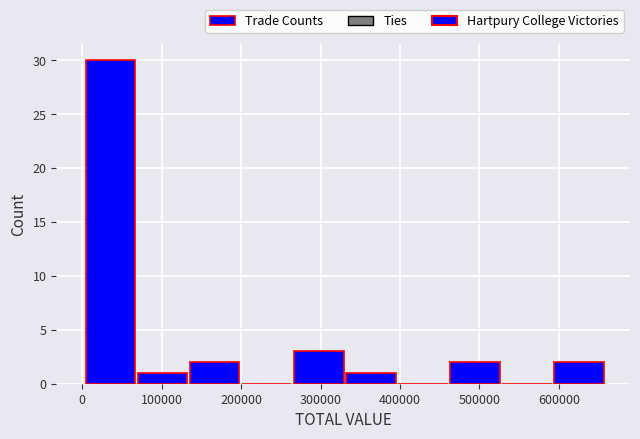

What is the height of the bar covering 70000 to 130000 on the x-axis? Neither the bar edges nor the heights are printed on the chart, so give them approximately, as read against the axes.

1